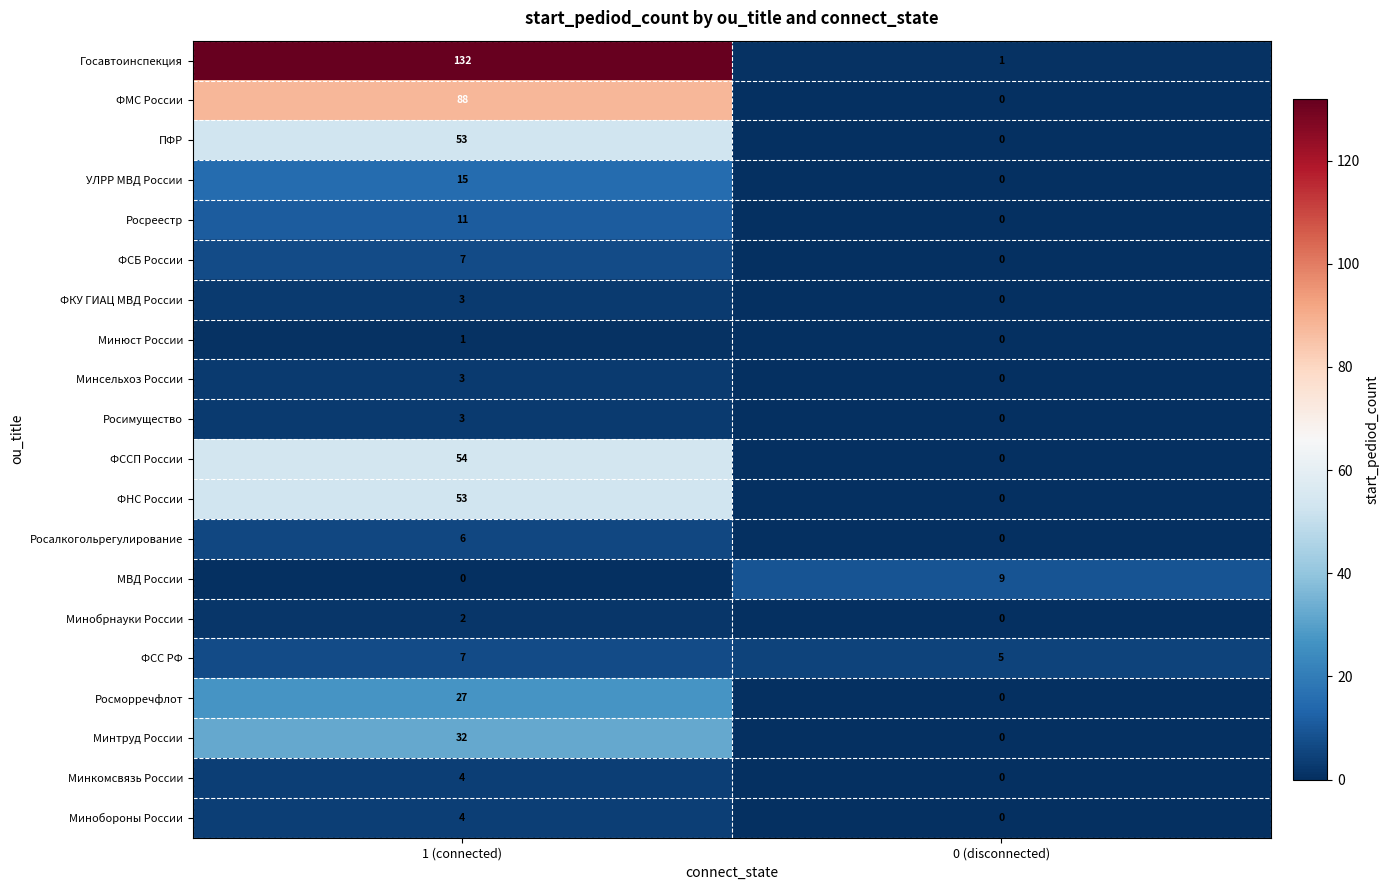

Where is МВД России nearest to the value 4?

1 (connected)